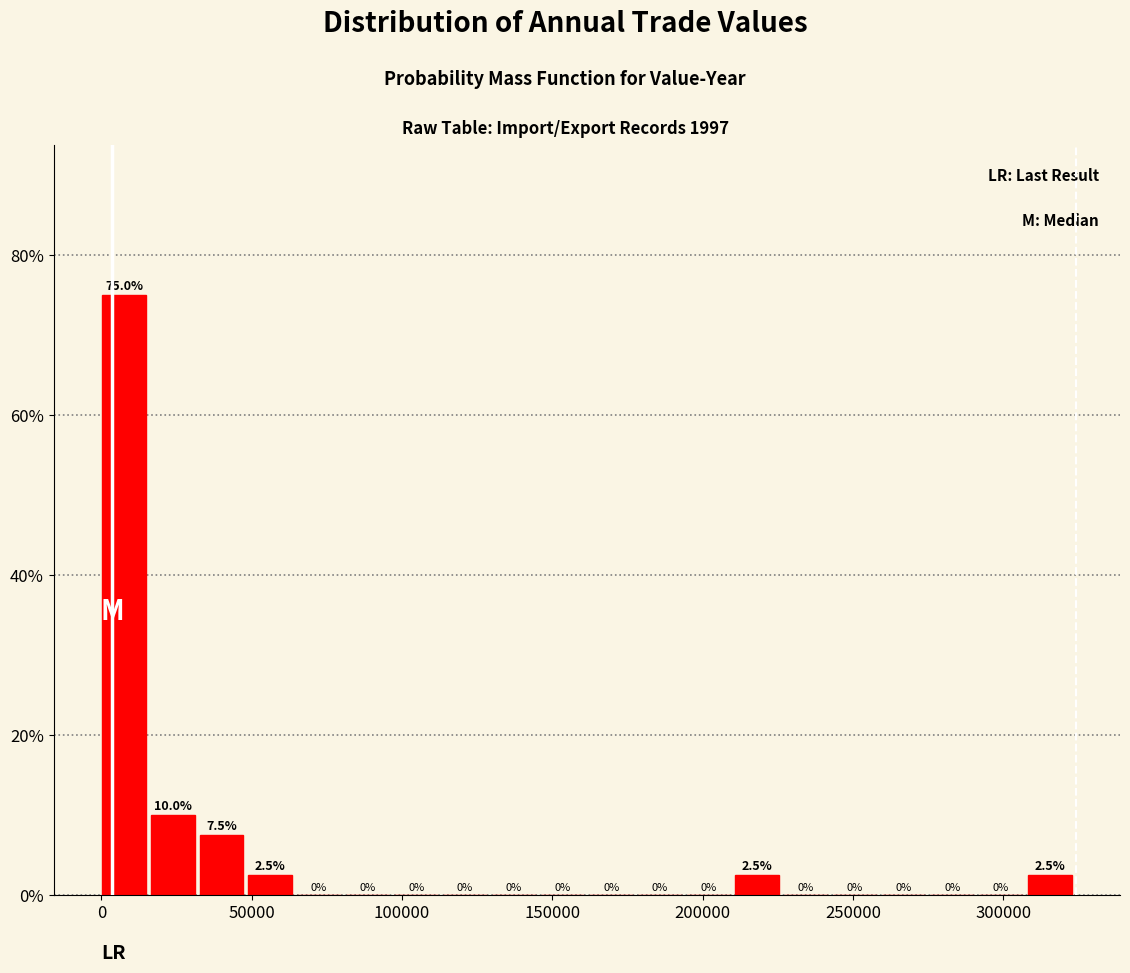

Read against the x-axis, roughly where is the centre of the tallest bar?

10000